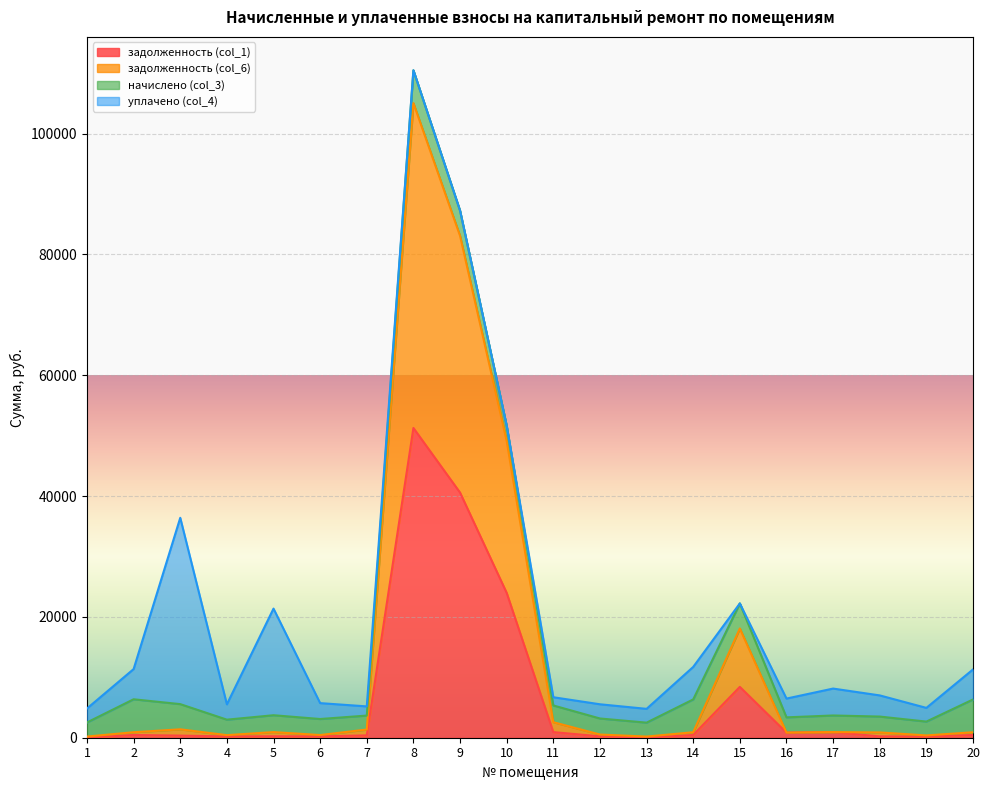

What is the value of the задолженность (col_6) point at the 8th from the left?

105046.7